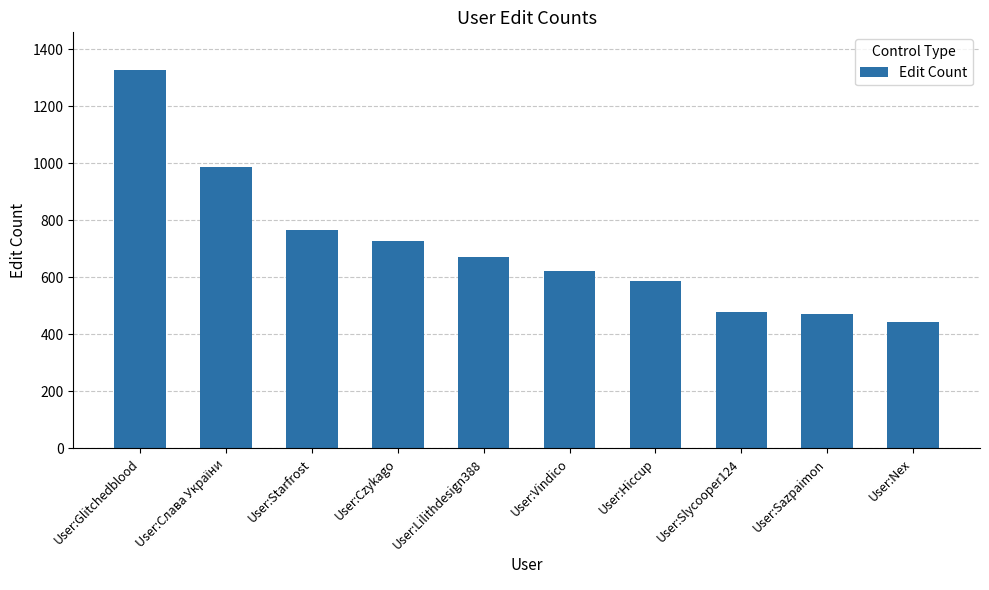

Reading right to left, list all the values displayed in this chart.

443	470	479	588	620	672	727	765	988	1326